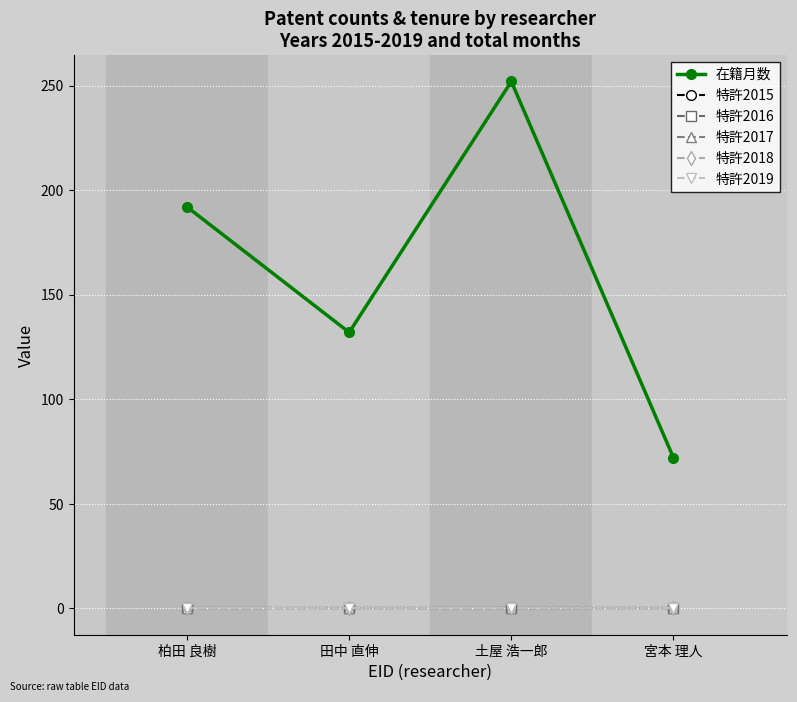

True or false: 在籍月数 and 特許2017 cross at least once.

False